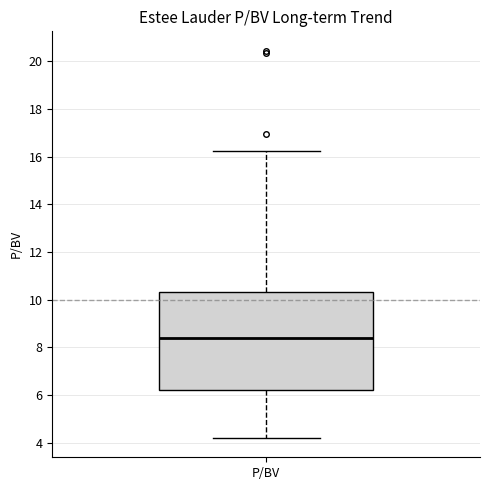

Where is the upper edge of the box for P/BV on the y-axis? The values are not printed on the chart, so give them approximately, as read against the axis.

10.4